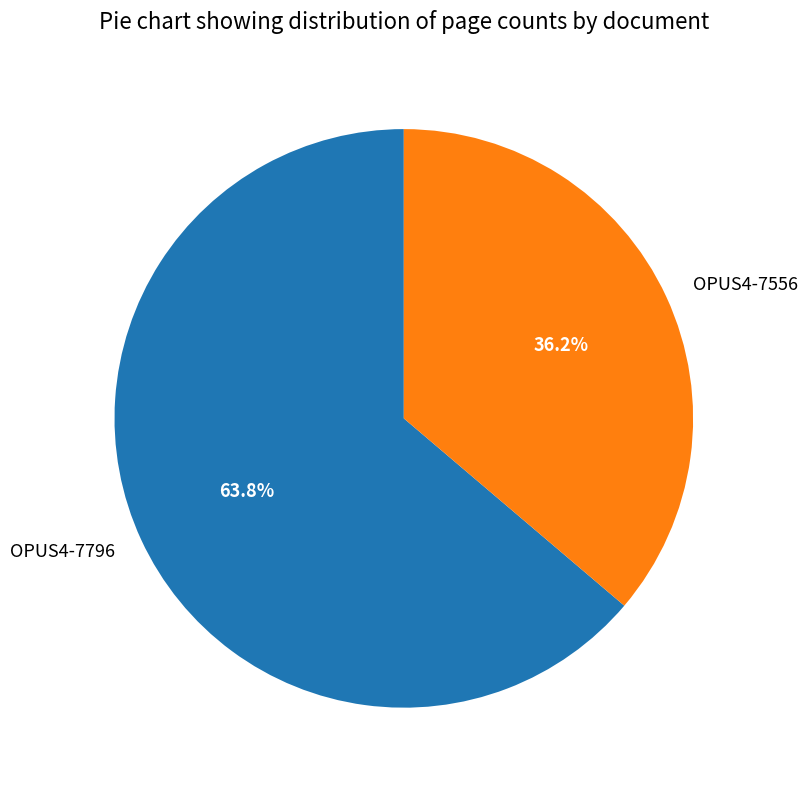

Rank the categories by value from lowest to highest.

OPUS4-7556, OPUS4-7796